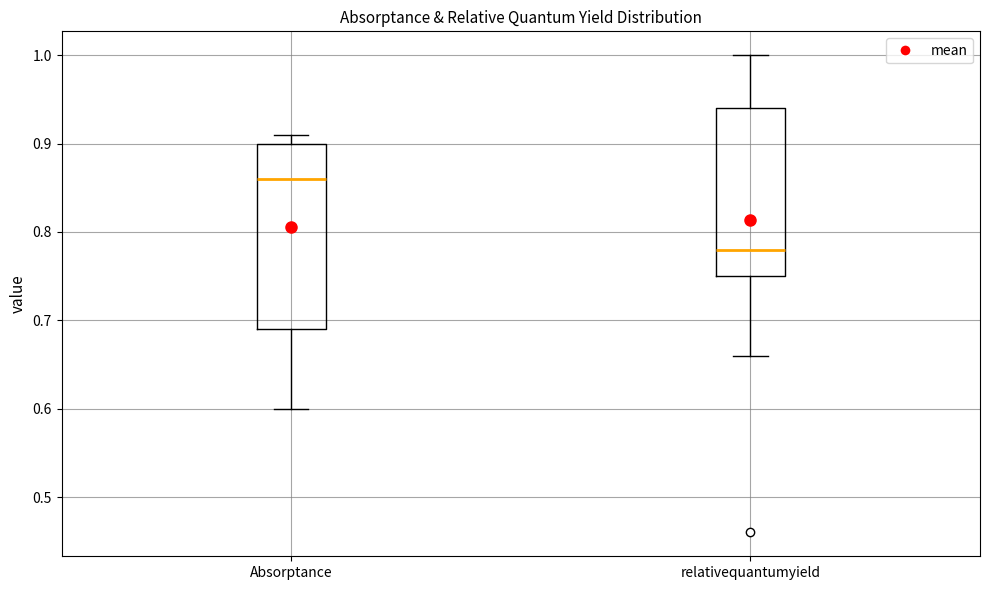

Reading left to right, read every box against the y-axis: the position of its median line, the range the box covers, and the ends of its whiskers. The values are not printed on the chart, so give them approximately, as read against the axis.

Absorptance: median 0.86, box 0.69 to 0.90, whiskers 0.60 to 0.91
relativequantumyield: median 0.78, box 0.75 to 0.94, whiskers 0.66 to 1.00